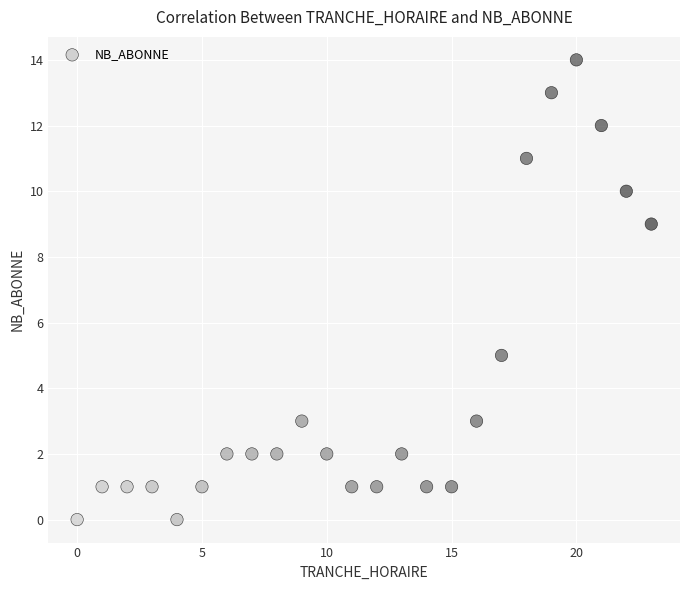

What is the range of X values (max minus min)?

23